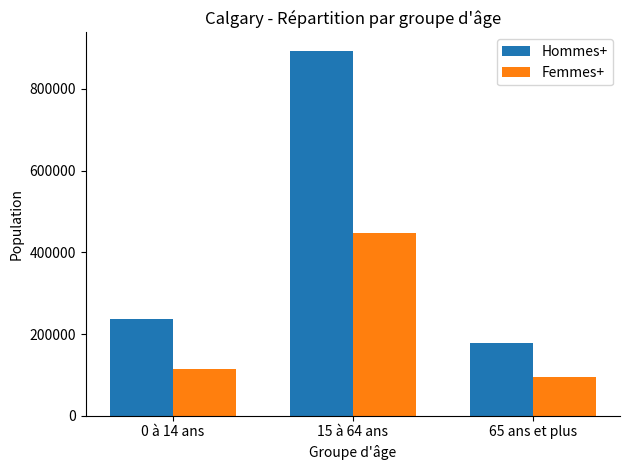

What is the spread (max minus min) of values at 65 ans et plus?

82030